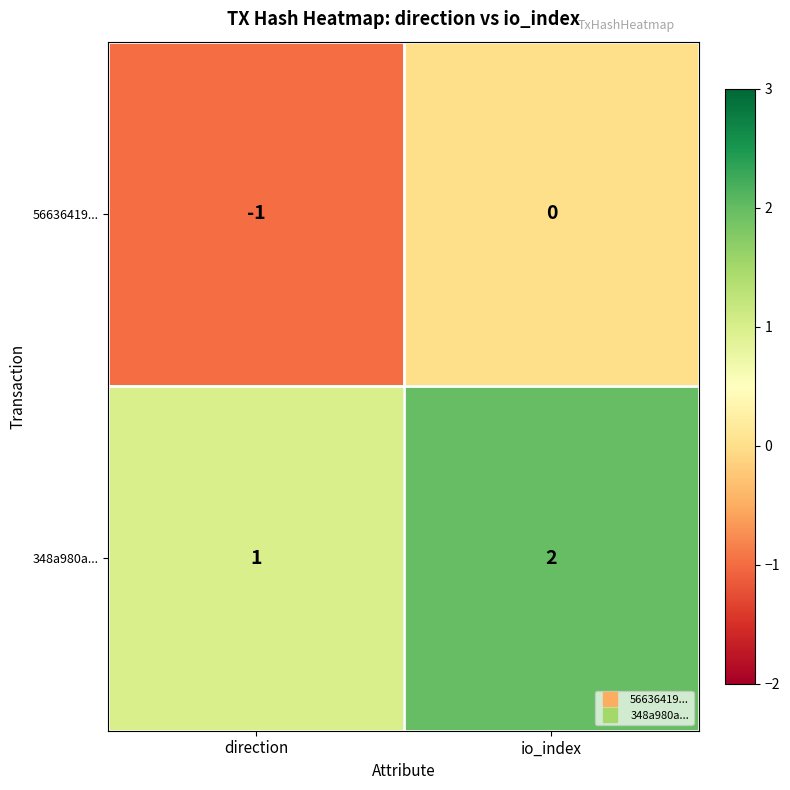

At direction, list the series in order from largest to smallest.

348a980a..., 56636419...